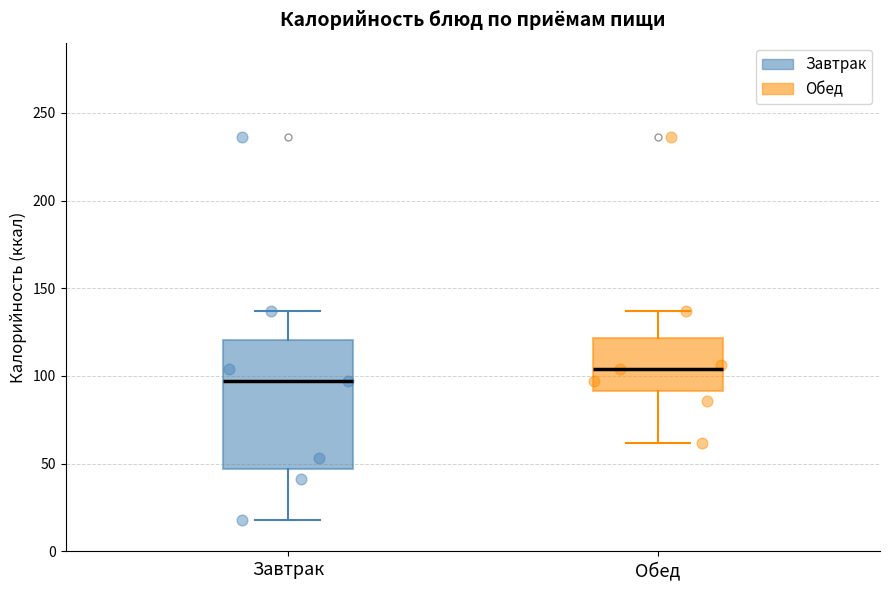

Reading left to right, read every box against the y-axis: the position of its median line, the range the box covers, and the ends of its whiskers. The values are not printed on the chart, so give them approximately, as read against the axis.

Завтрак: median 95, box 45 to 120, whiskers 20 to 135
Обед: median 105, box 90 to 120, whiskers 60 to 135